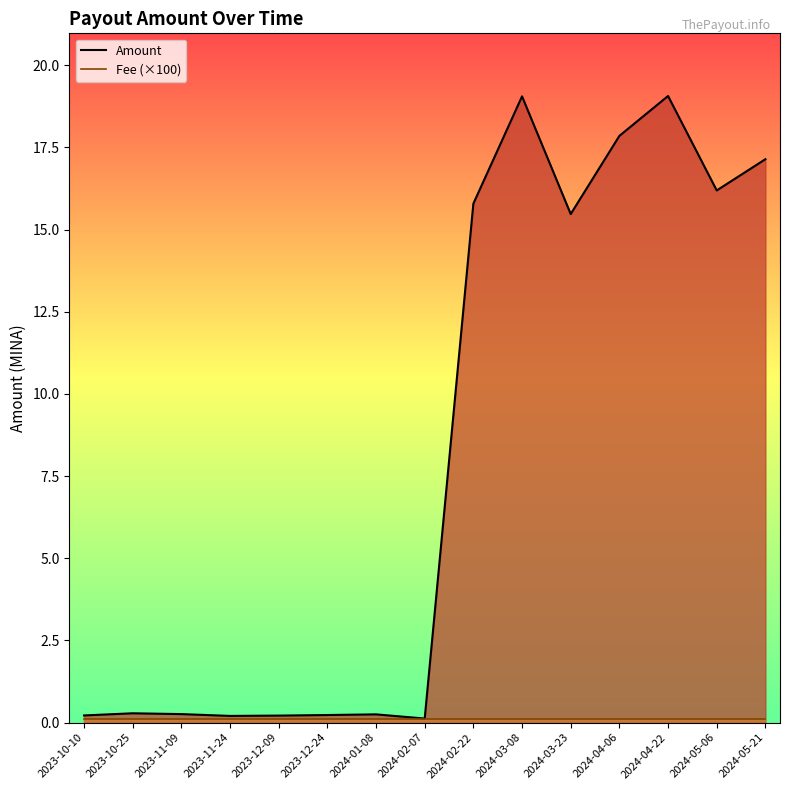

Reading left to right, list all the values displayed in this chart.

Amount: 2023-10-10=0.2	2023-10-25=0.3	2023-11-09=0.3	2023-11-24=0.2	2023-12-09=0.2	2023-12-24=0.2	2024-01-08=0.2	2024-02-07=0.1	2024-02-22=15.8	2024-03-08=19.1	2024-03-23=15.5	2024-04-06=17.8	2024-04-22=19.1	2024-05-06=16.2	2024-05-21=17.1
Fee (×100): 2023-10-10=0.1	2023-10-25=0.1	2023-11-09=0.1	2023-11-24=0.1	2023-12-09=0.1	2023-12-24=0.1	2024-01-08=0.1	2024-02-07=0.1	2024-02-22=0.1	2024-03-08=0.1	2024-03-23=0.1	2024-04-06=0.1	2024-04-22=0.1	2024-05-06=0.1	2024-05-21=0.1